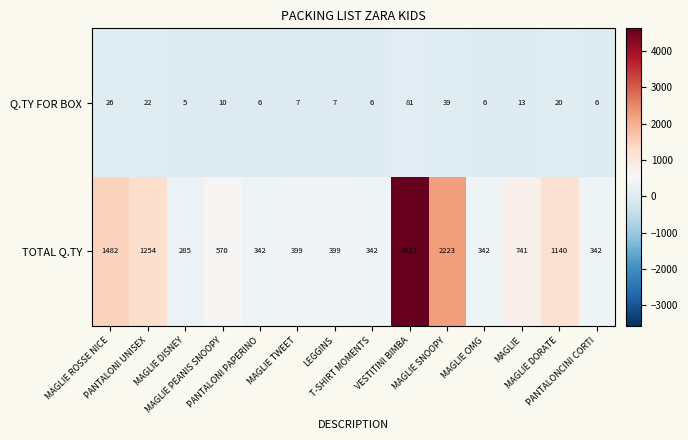

Which series has the largest range (max minus min)?

TOTAL Q.TY